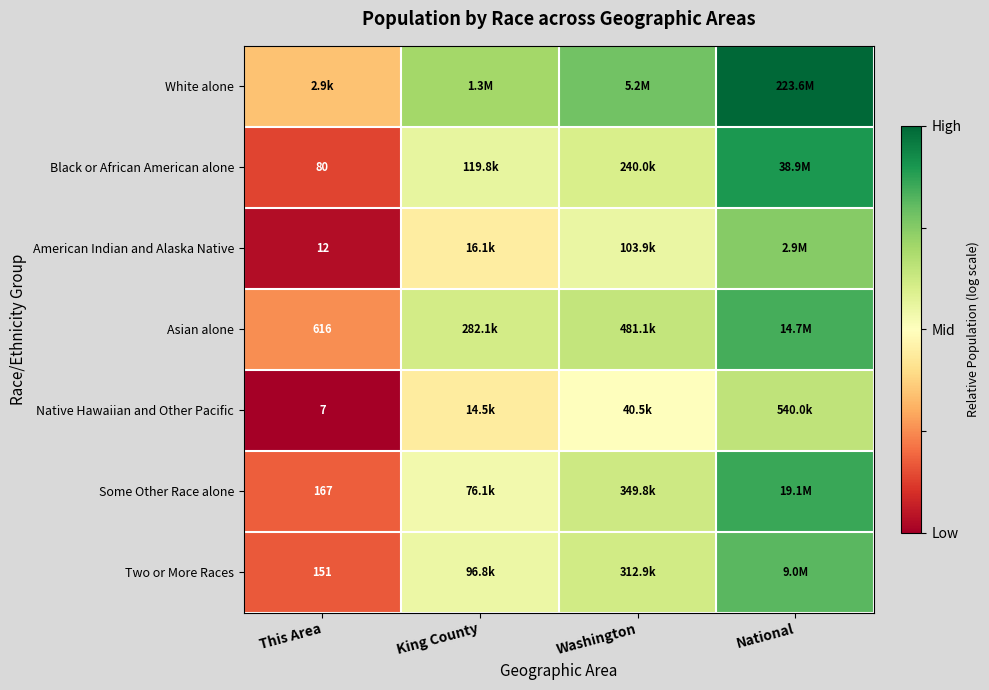

At which label does White alone reach its minimum?

This Area